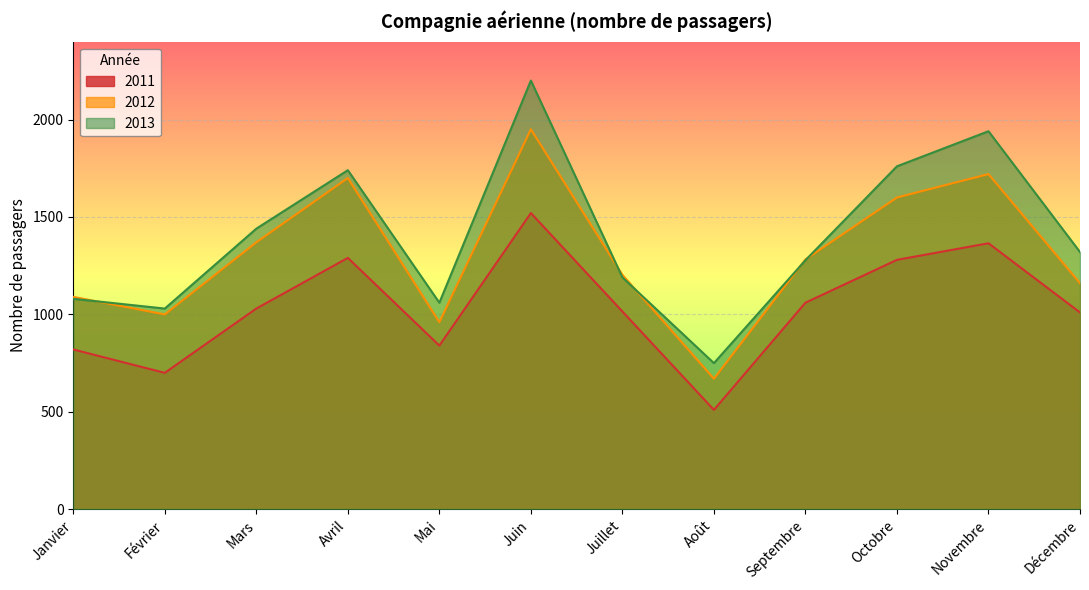

What is the minimum value shown in the chart?

510